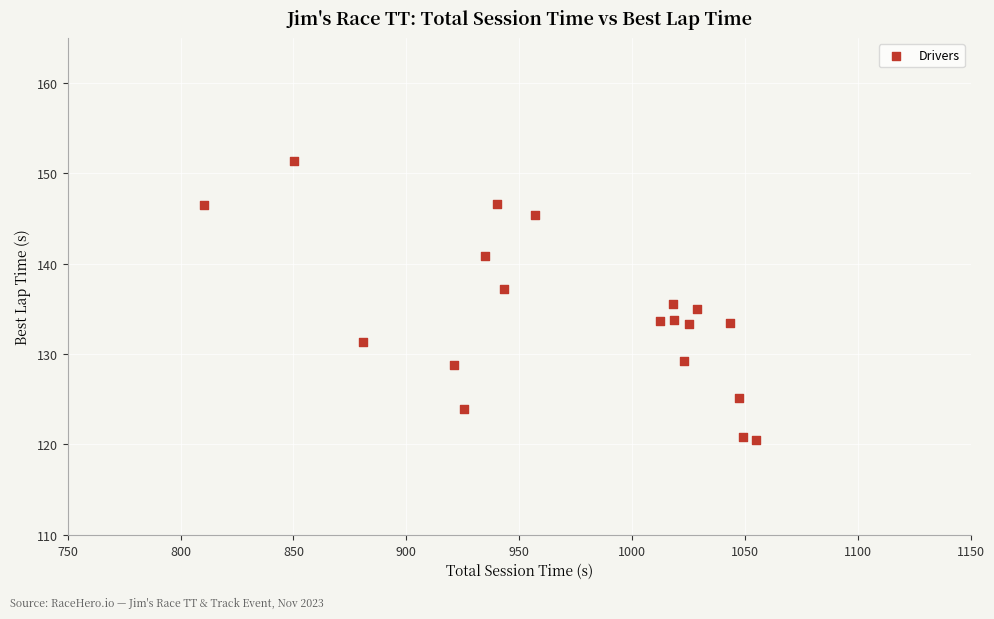

What is the range of X values (max minus min)?

244.6